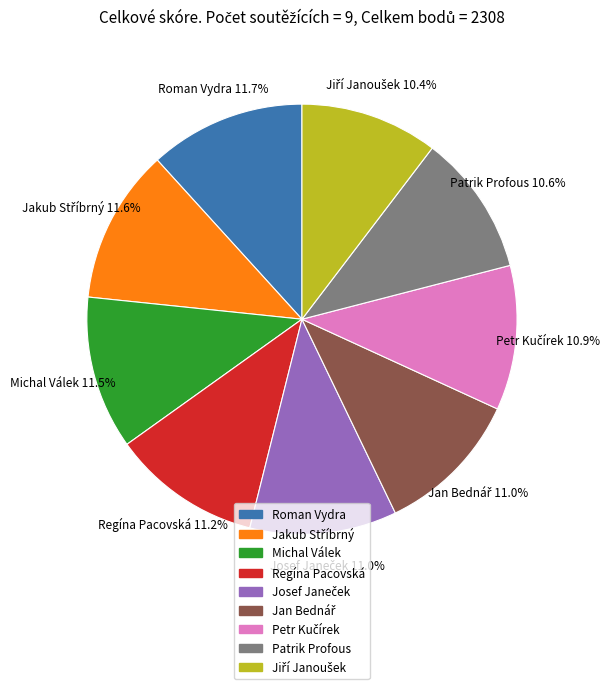

How much of the chart is everything except Regína Pacovská?

88.8%